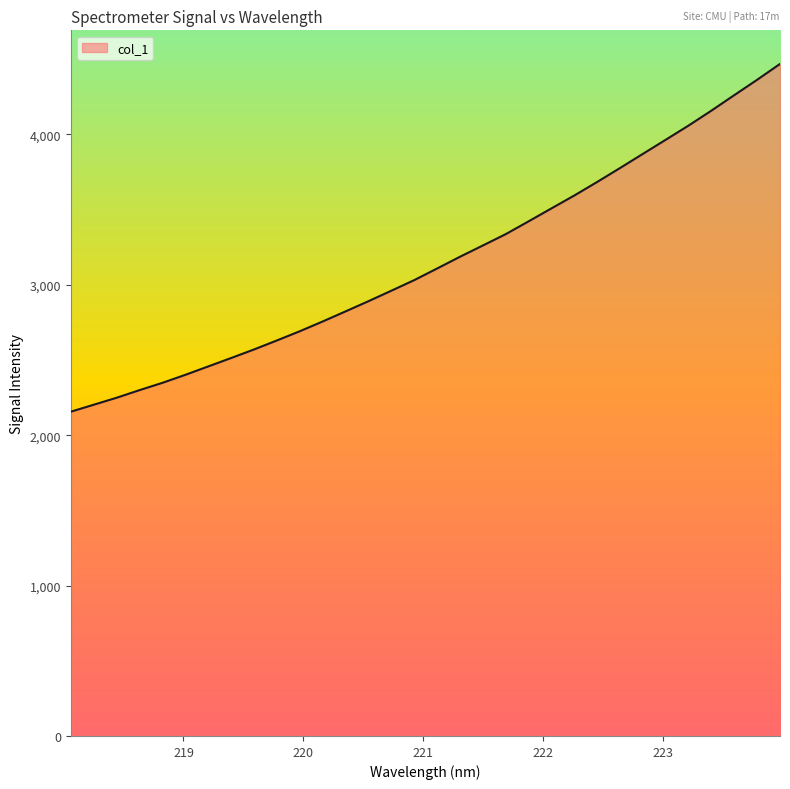

What is the difference between the maximum and minimum values?

2312.9